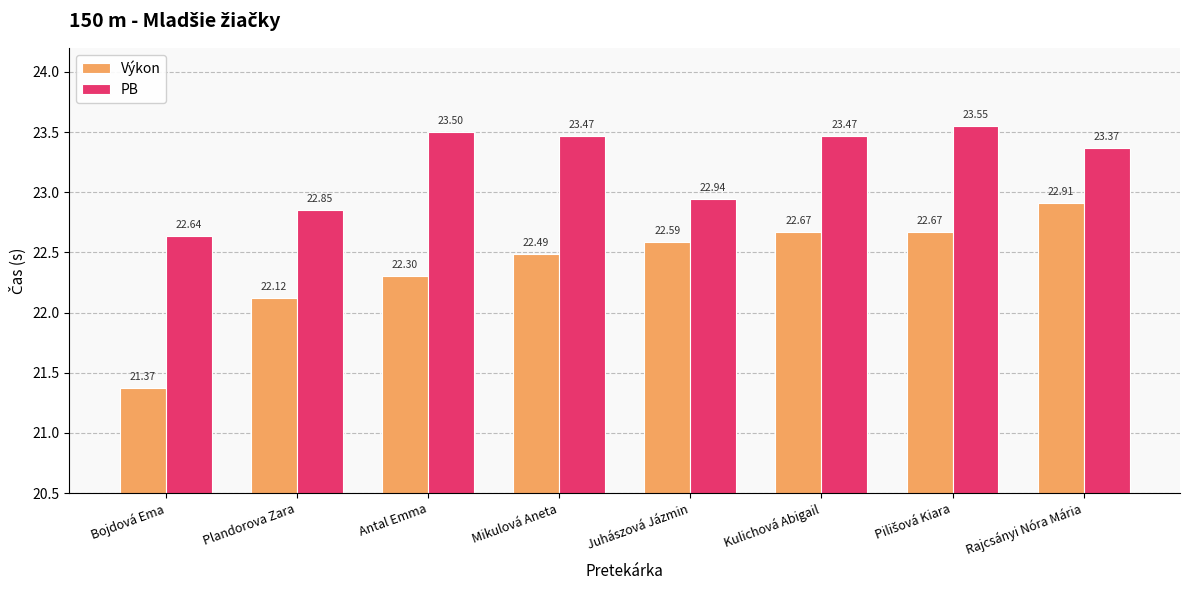

At which category does the chart reach its minimum across all series?

Bojdová Ema